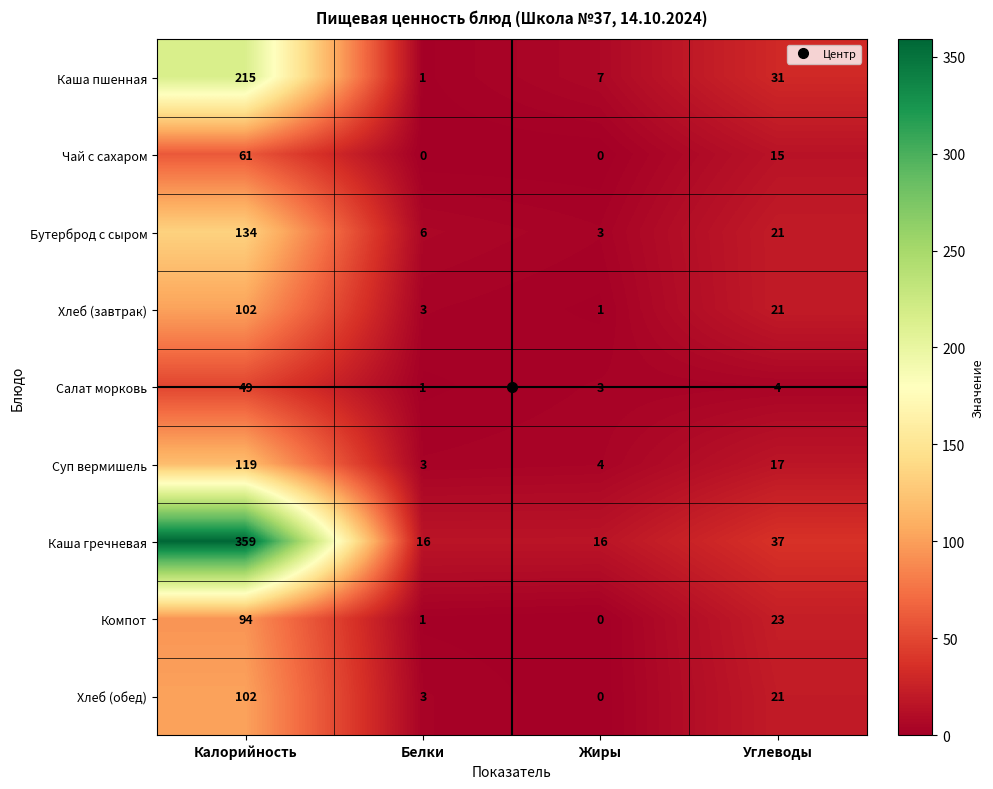

At which label is Салат морковь closest to 25?

Углеводы